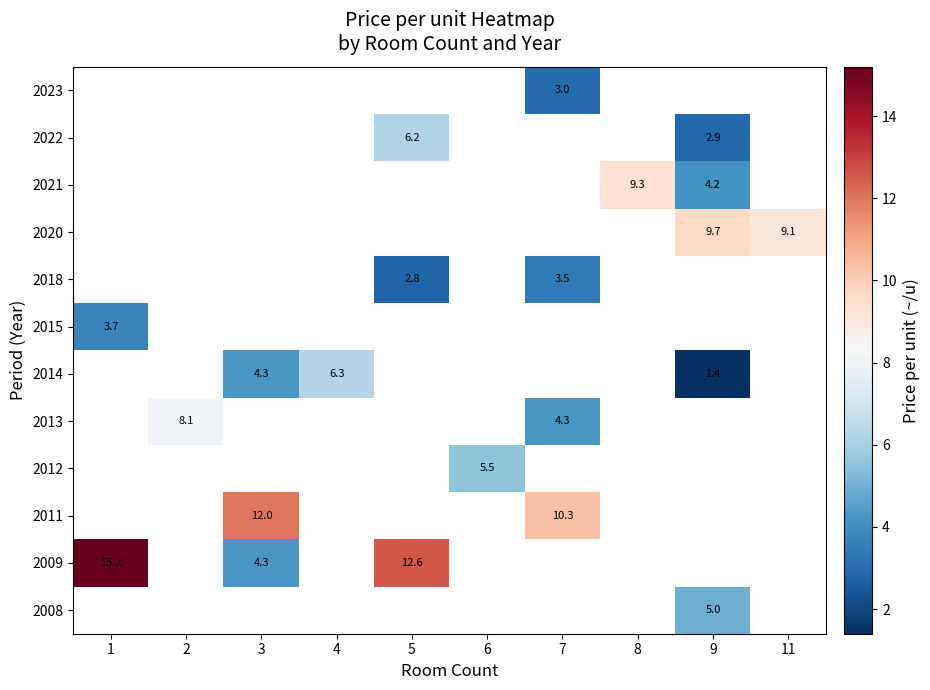

Which has a higher value, 6 or 4?

4